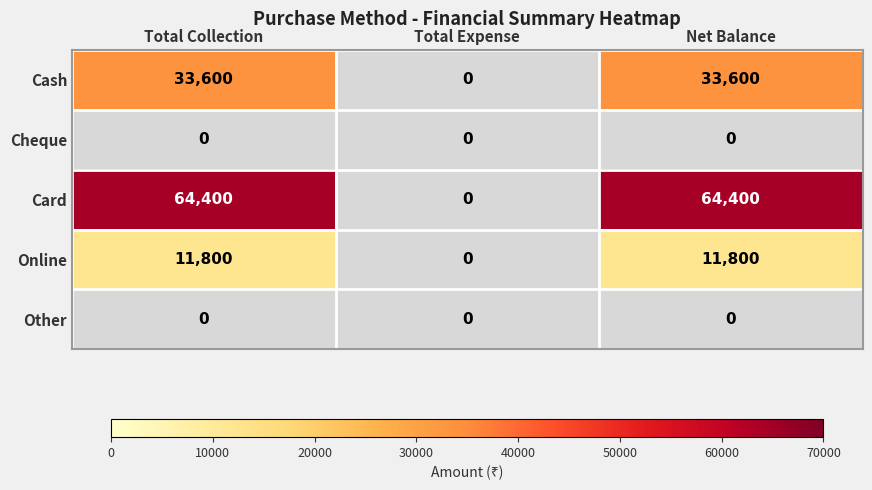

Which series has the largest total across all categories?

Card